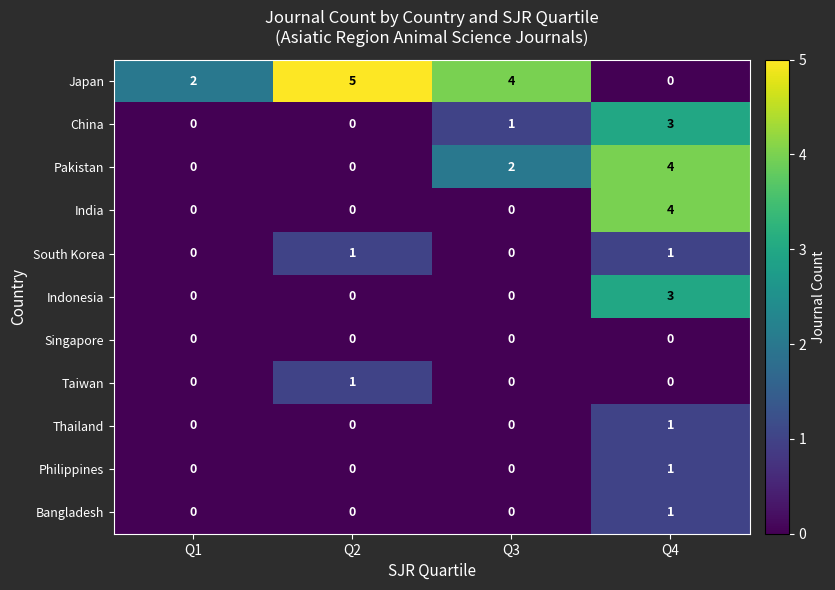

What is the maximum value shown in the chart?

5